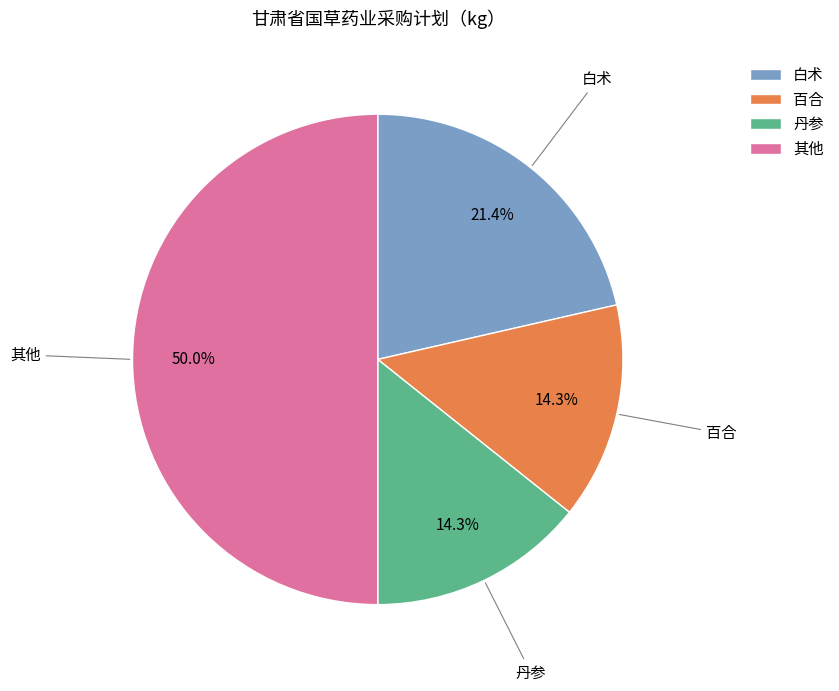

To the nearest percent, what is the average slice percentage?

25%